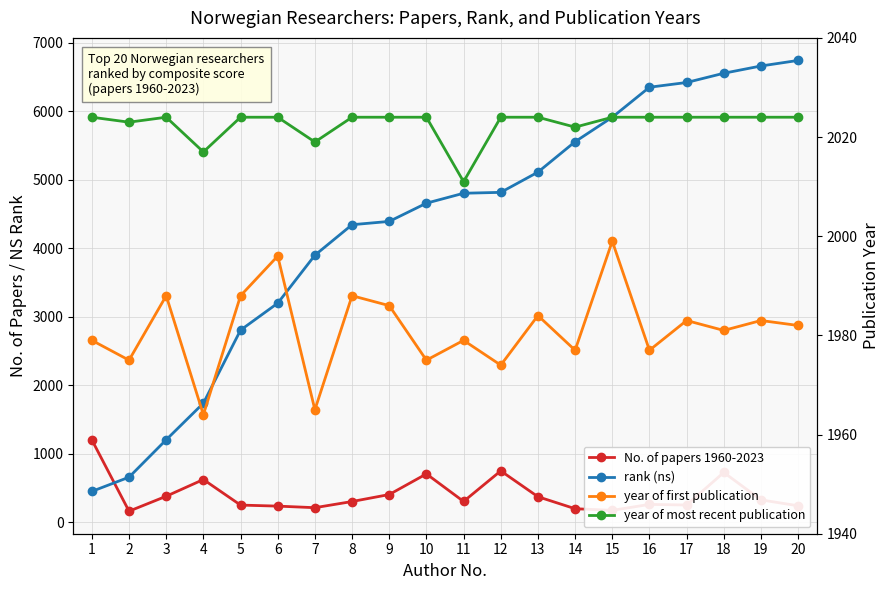

Which series changed the most between 8 and 9?

No. of papers 1960-2023